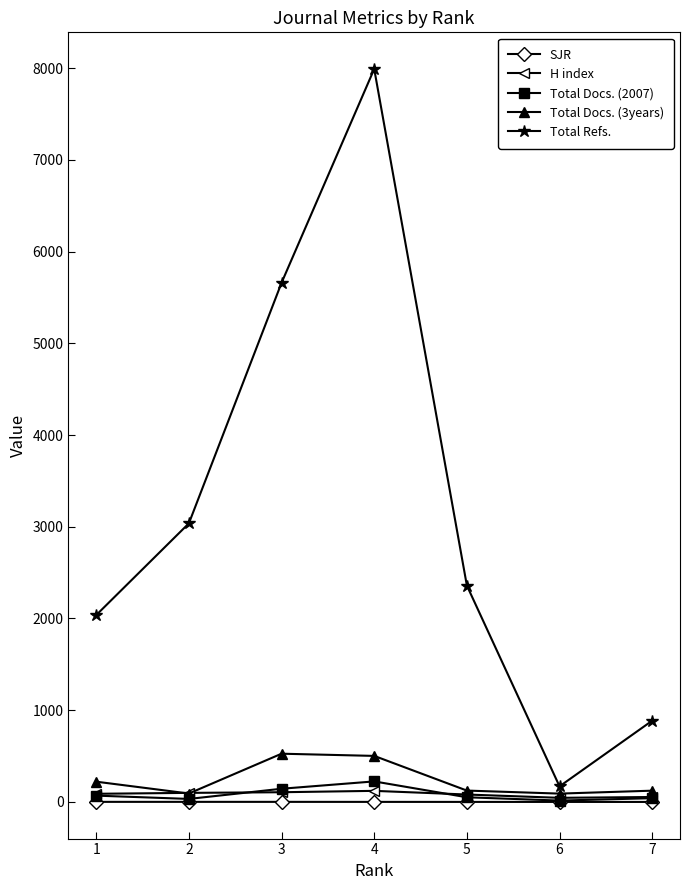

At which label is Total Refs. closest to 4080?

2